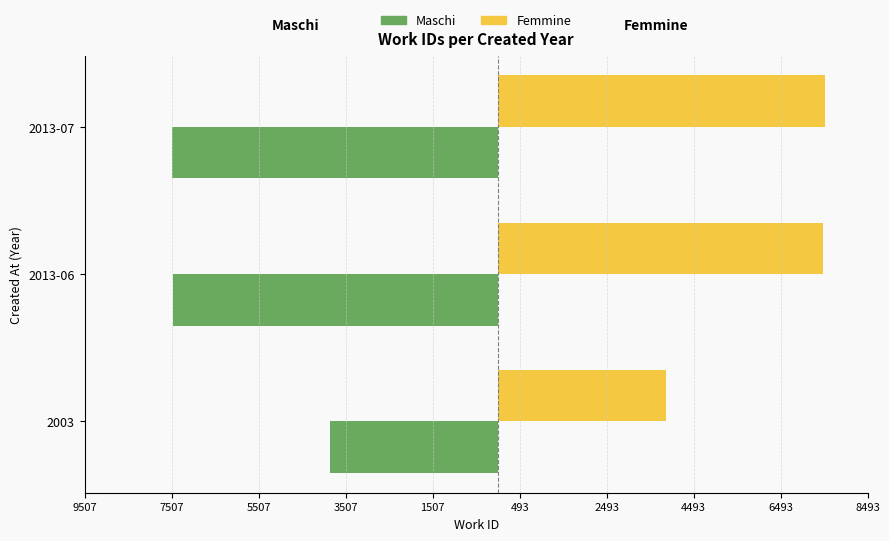

What are all the series names shown in the legend?

Maschi, Femmine